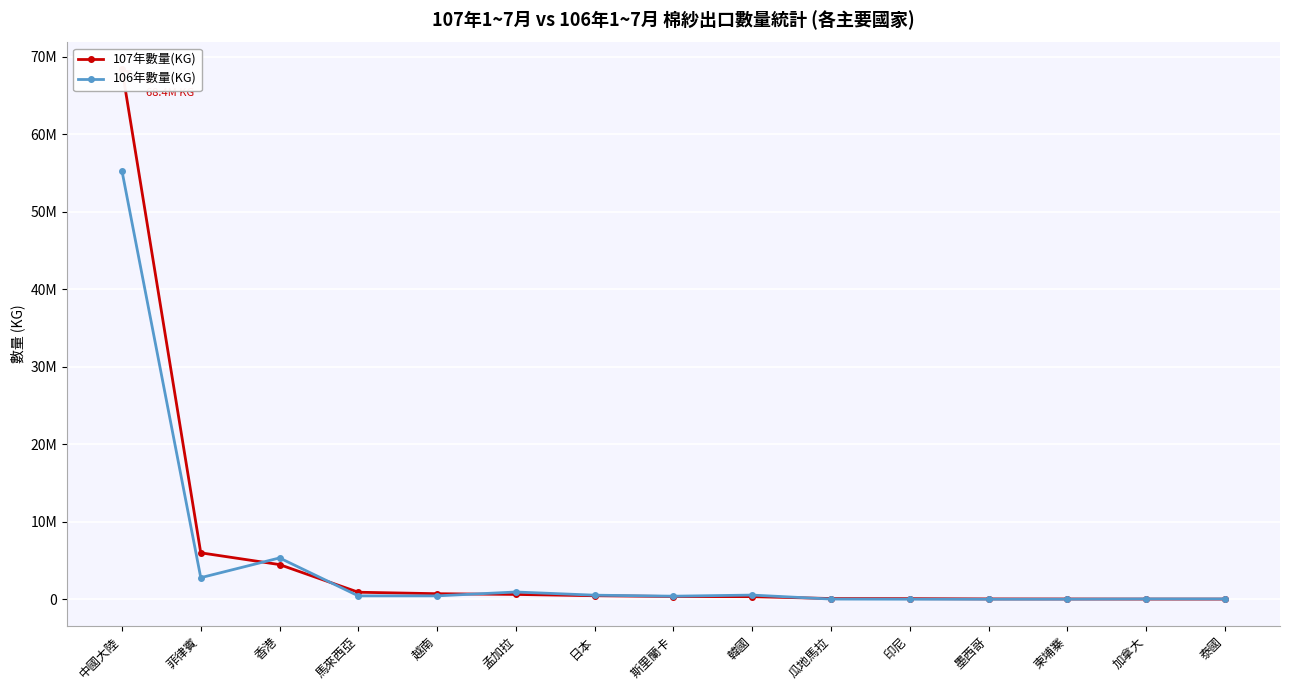

What is the greatest value displayed?

68420849